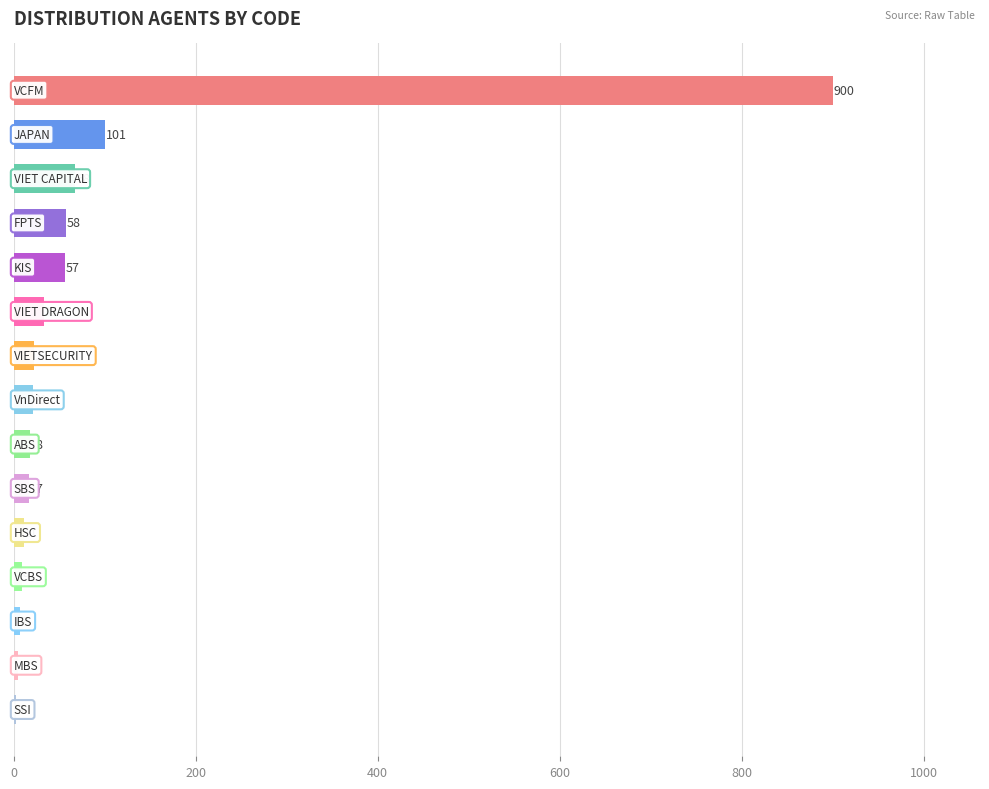

How many data points does each series have?

15